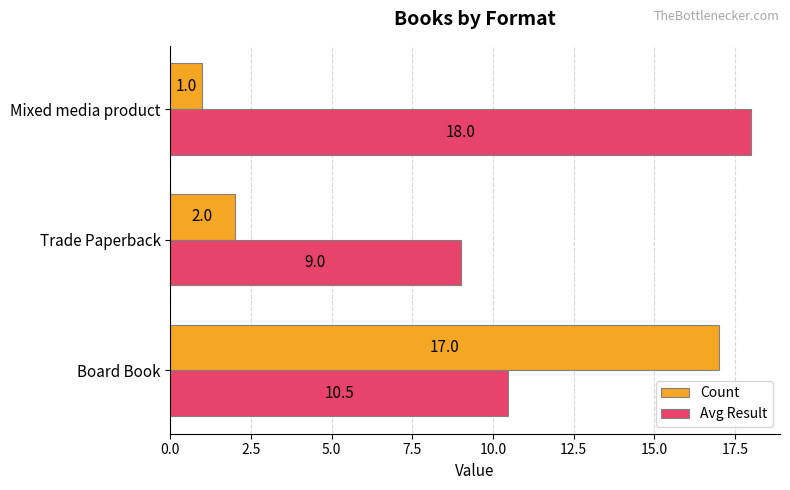

Which series has the largest range (max minus min)?

Count